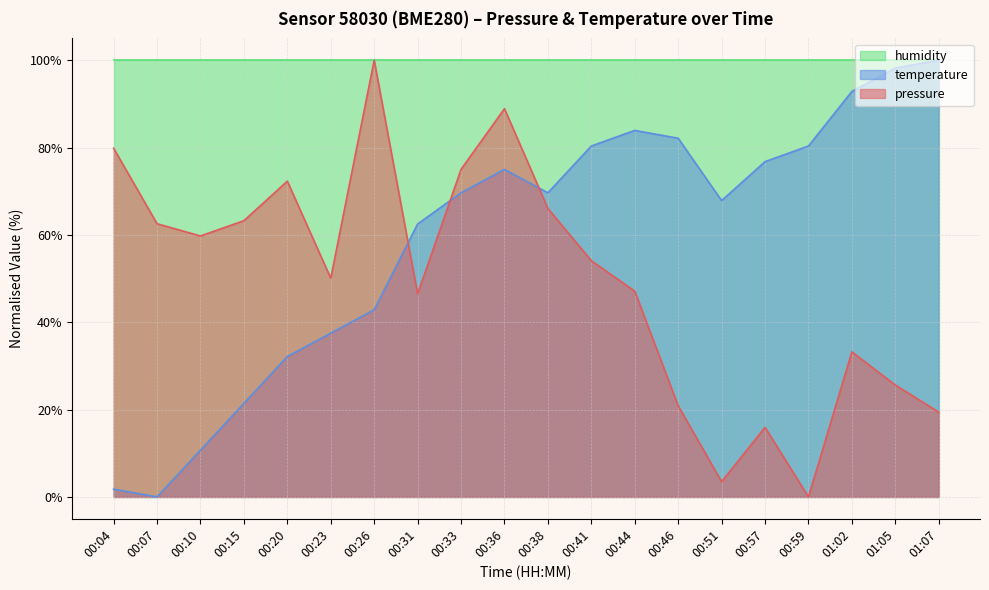

What is the value of the temperature point at the 19th from the left?

98.2